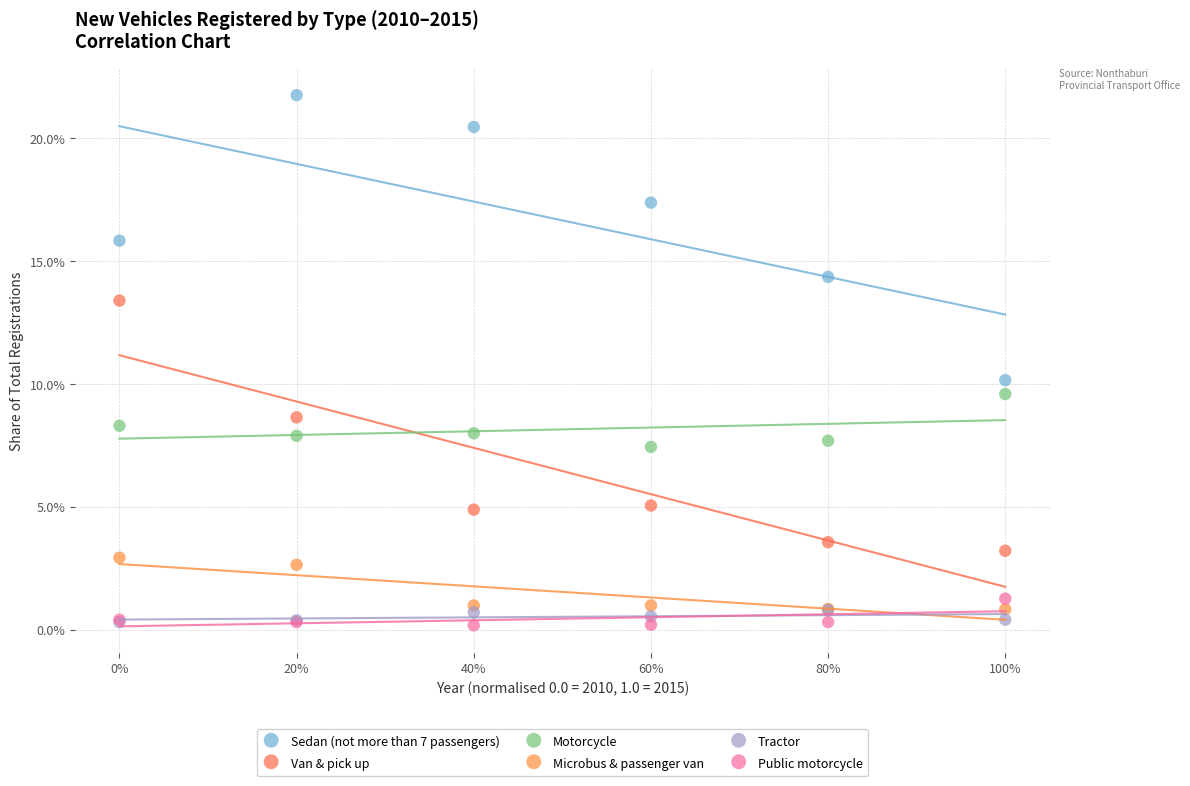

What are all the series names shown in the legend?

Sedan (not more than 7 passengers), Van & pick up, Motorcycle, Microbus & passenger van, Tractor, Public motorcycle